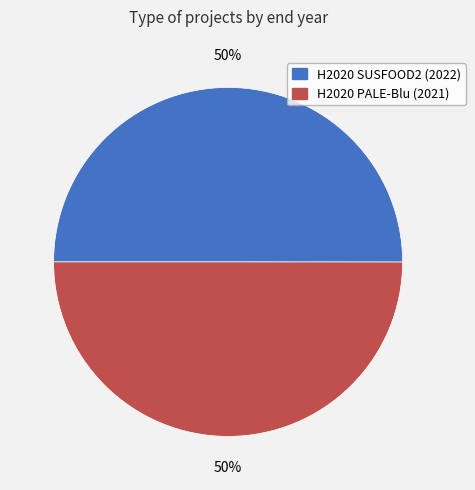

Do H2020 SUSFOOD2 (2022) and H2020 PALE-Blu (2021) together represent more than half of the pie?

Yes